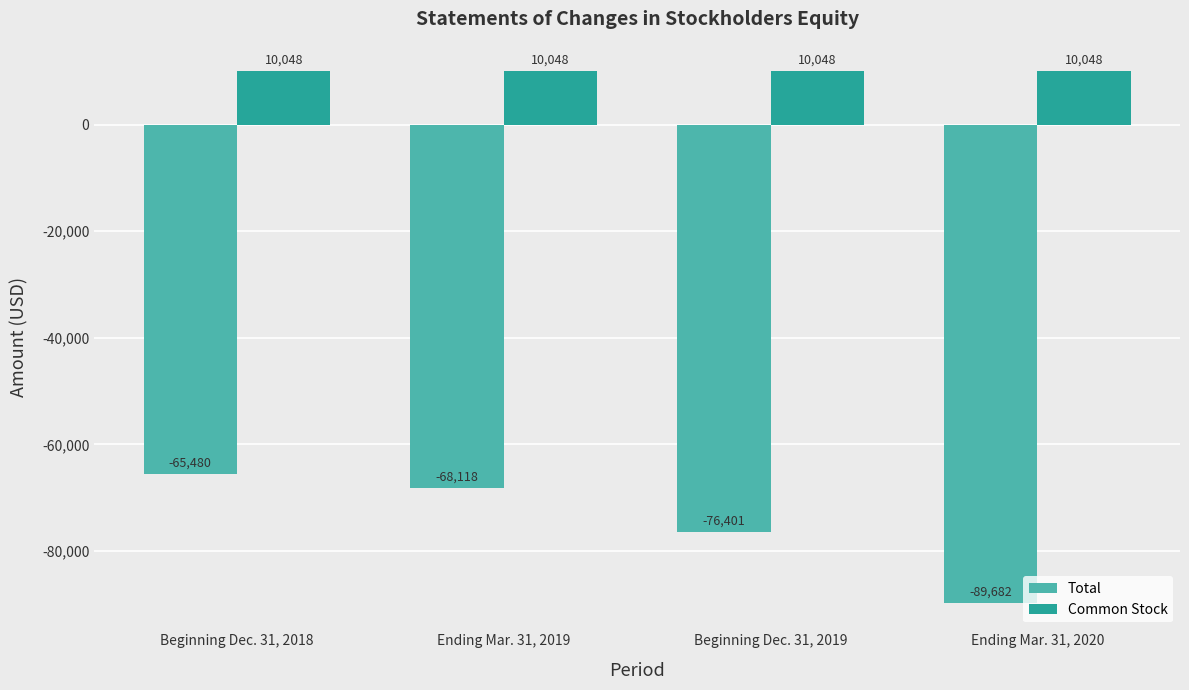

How many bars are there in total?

8